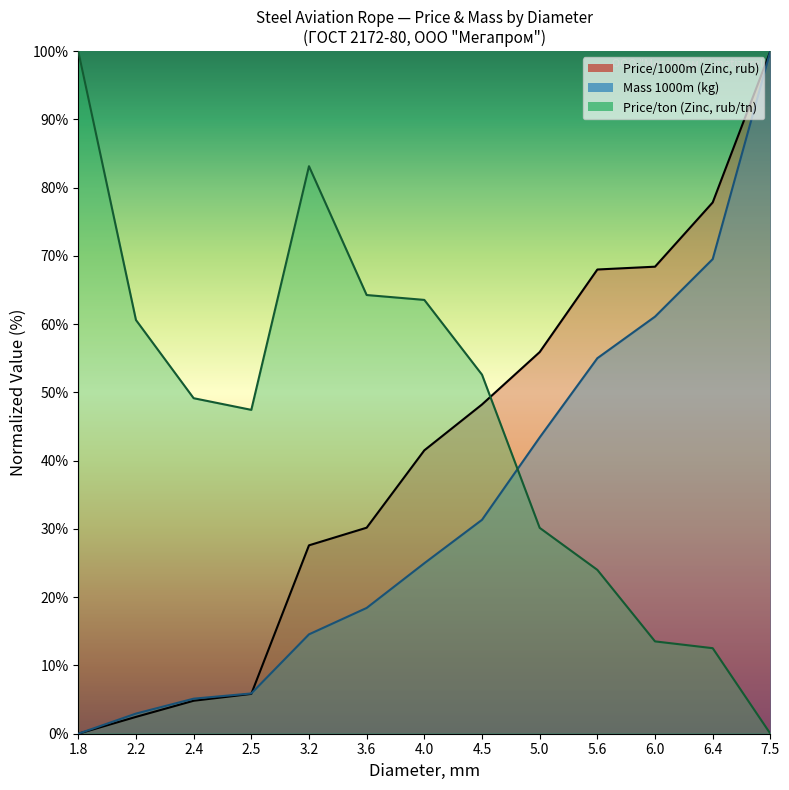

Which category has the lowest value in the Price per ton (Zinc, rub/tn, scaled) series?

7.5